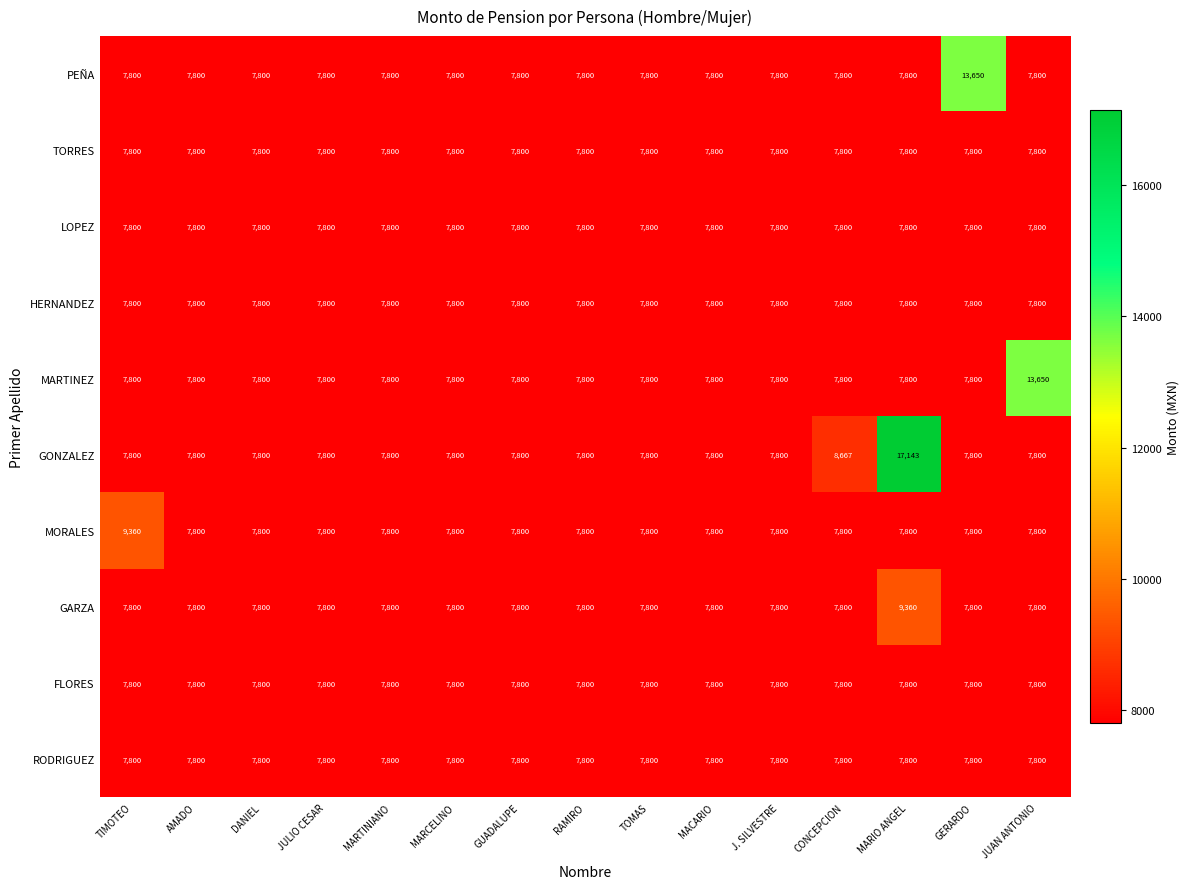

Which series has the largest range (max minus min)?

GONZALEZ